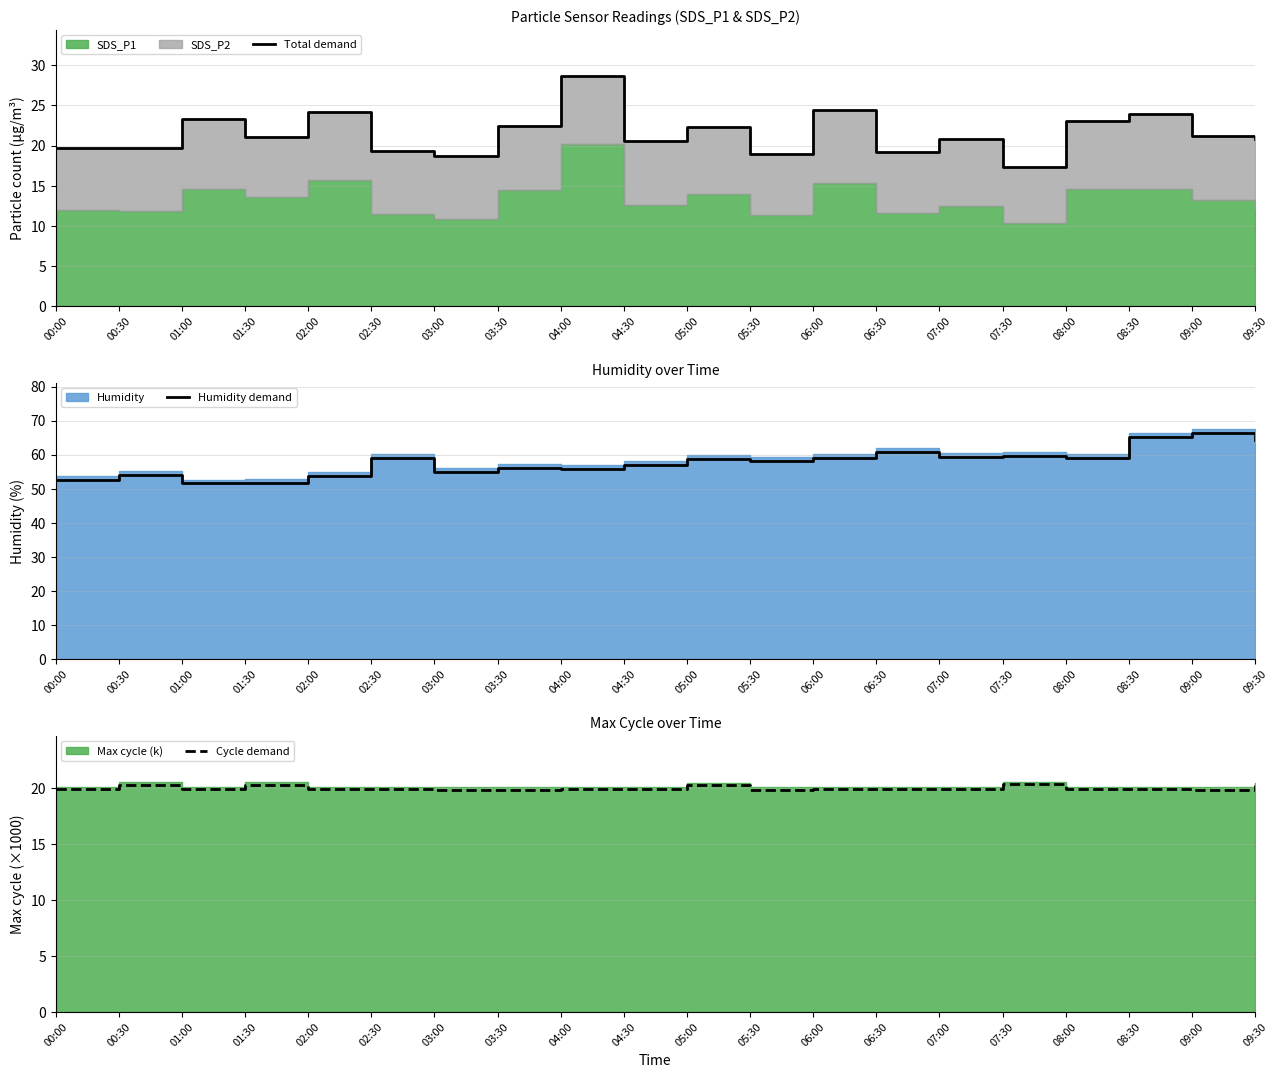

True or false: Cycle demand and Humidity demand cross at least once.

False